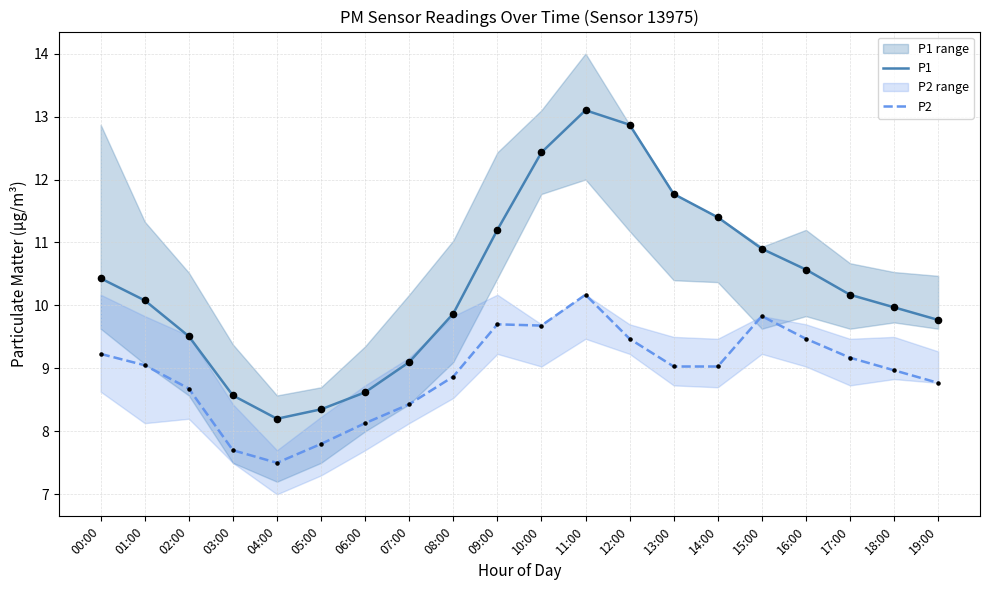

Is the value of P1 at 06:00 greater than the value of P2 at 18:00?

No